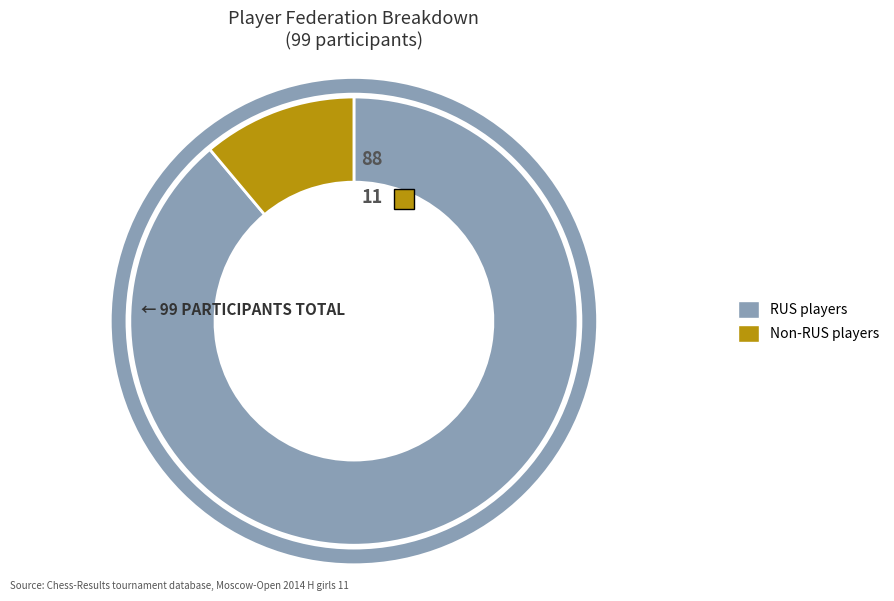

Which slice is the largest?

RUS